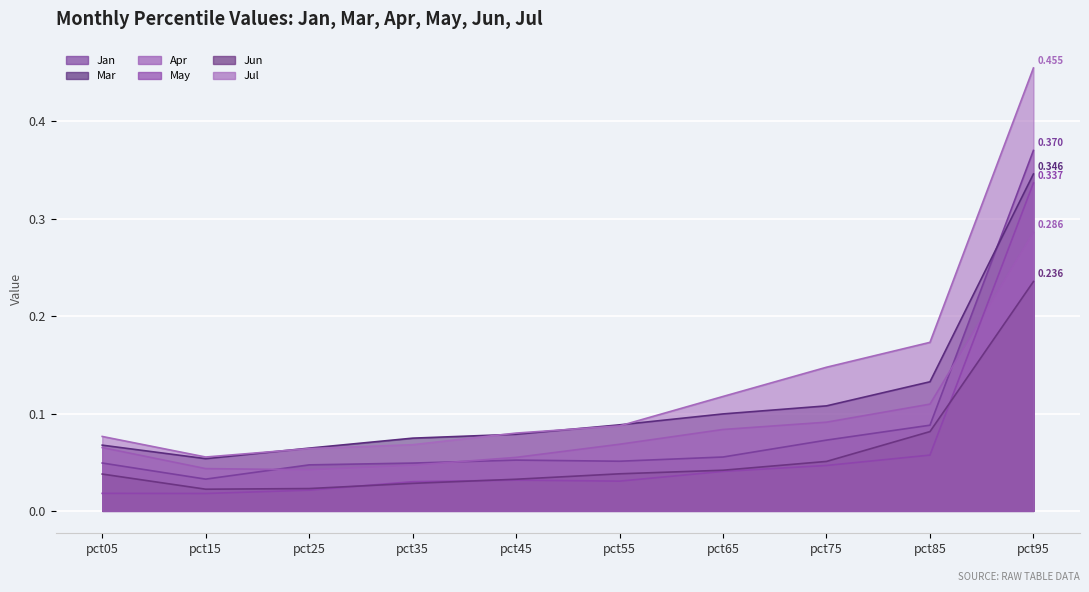

The May series shows 0.0 at pct05. True or false?

False